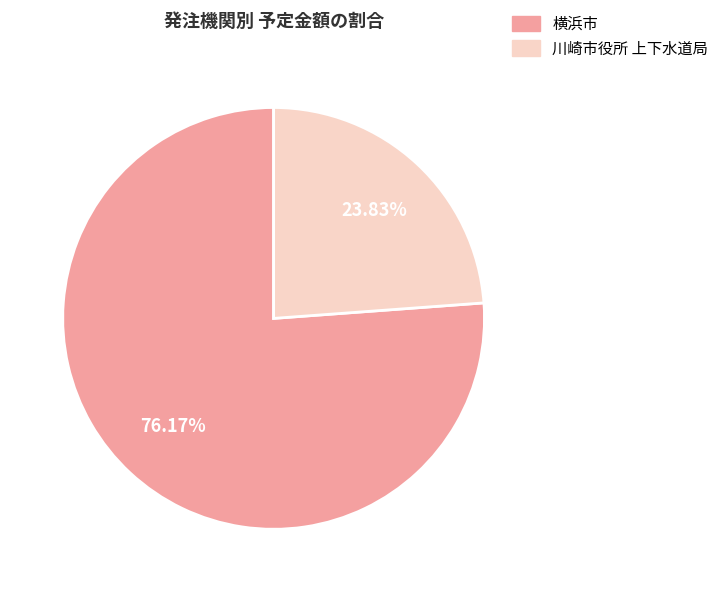

Which slice represents more than half of the pie?

横浜市